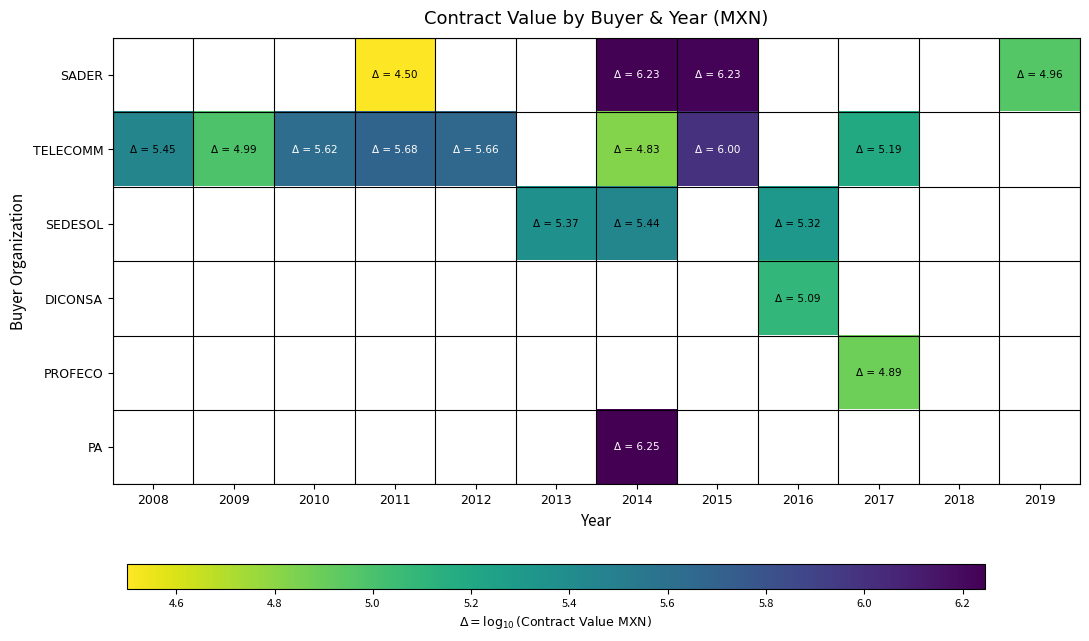

What is the greatest value displayed?

6.2